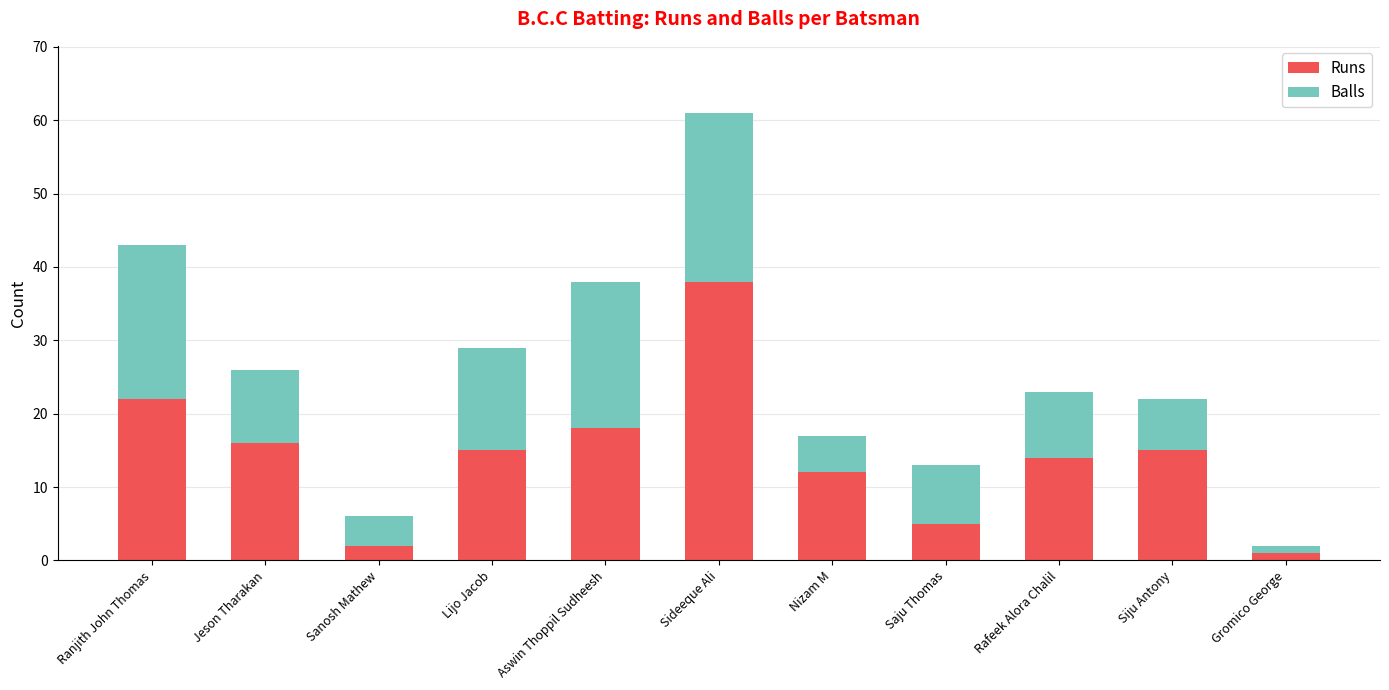

The Runs series shows 15 at Lijo Jacob. True or false?

True